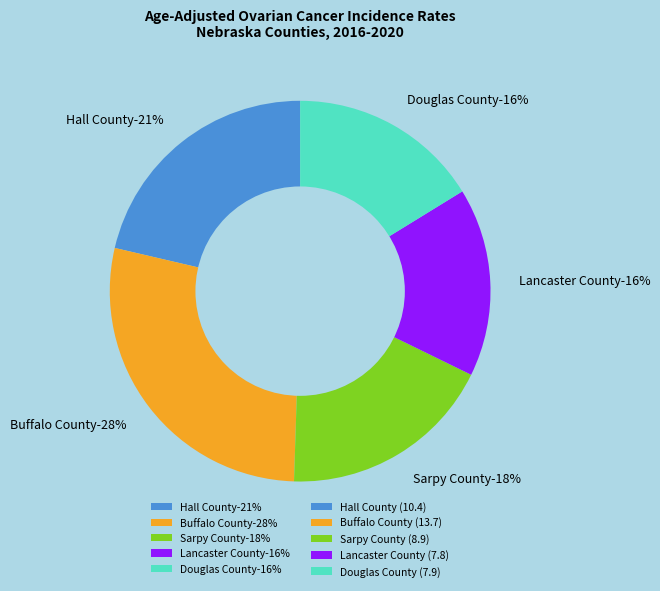

What is the change in value from Hall County to Sarpy County?

-1.5